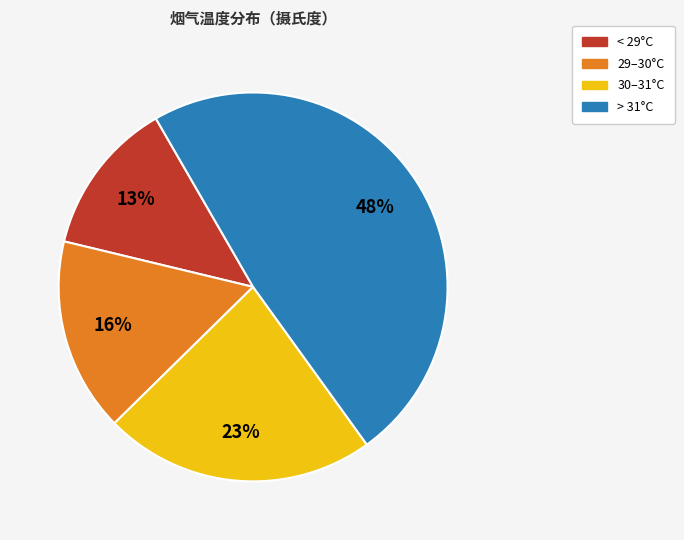

Do 30–31°C and 29–30°C together represent more than half of the pie?

No